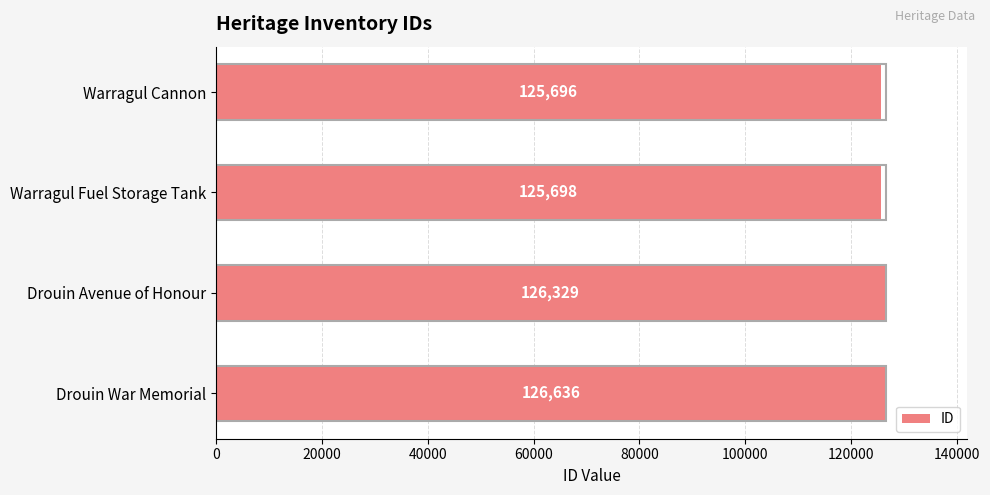

List the labels in order of value, smallest first.

Warragul Cannon, Warragul Fuel Storage Tank, Drouin Avenue of Honour, Drouin War Memorial